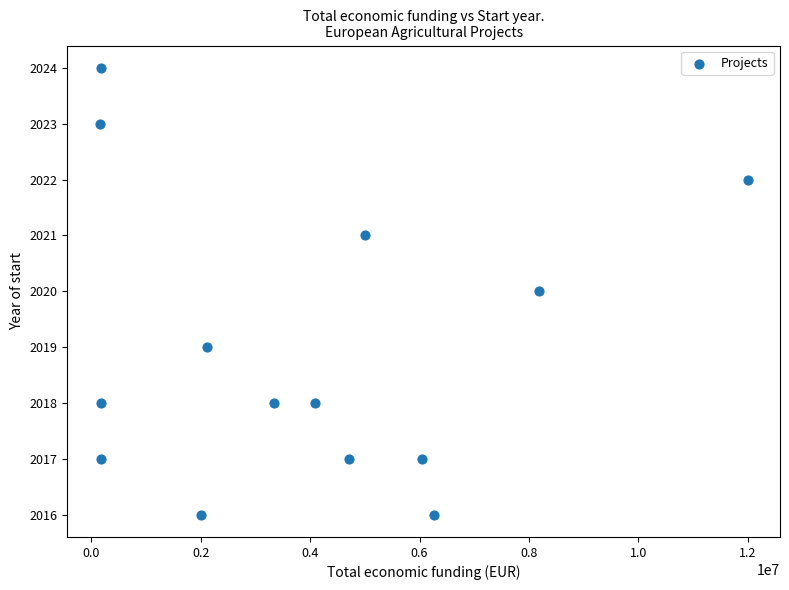

What is the range of Y values (max minus min)?

8